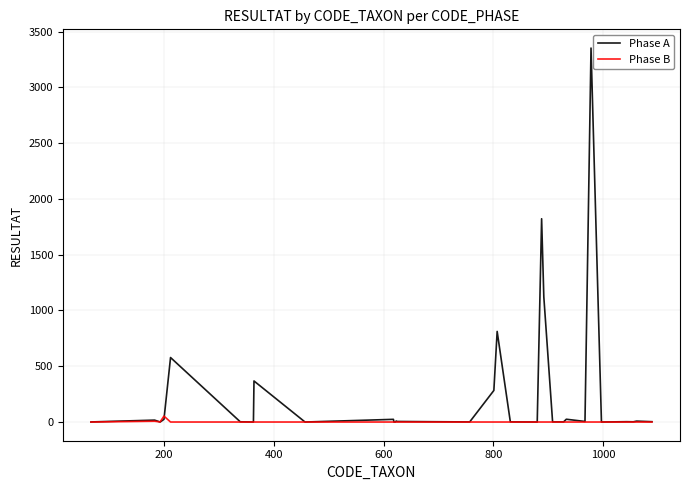

What is the difference between the maximum and second lowest values in the Phase B series?

53